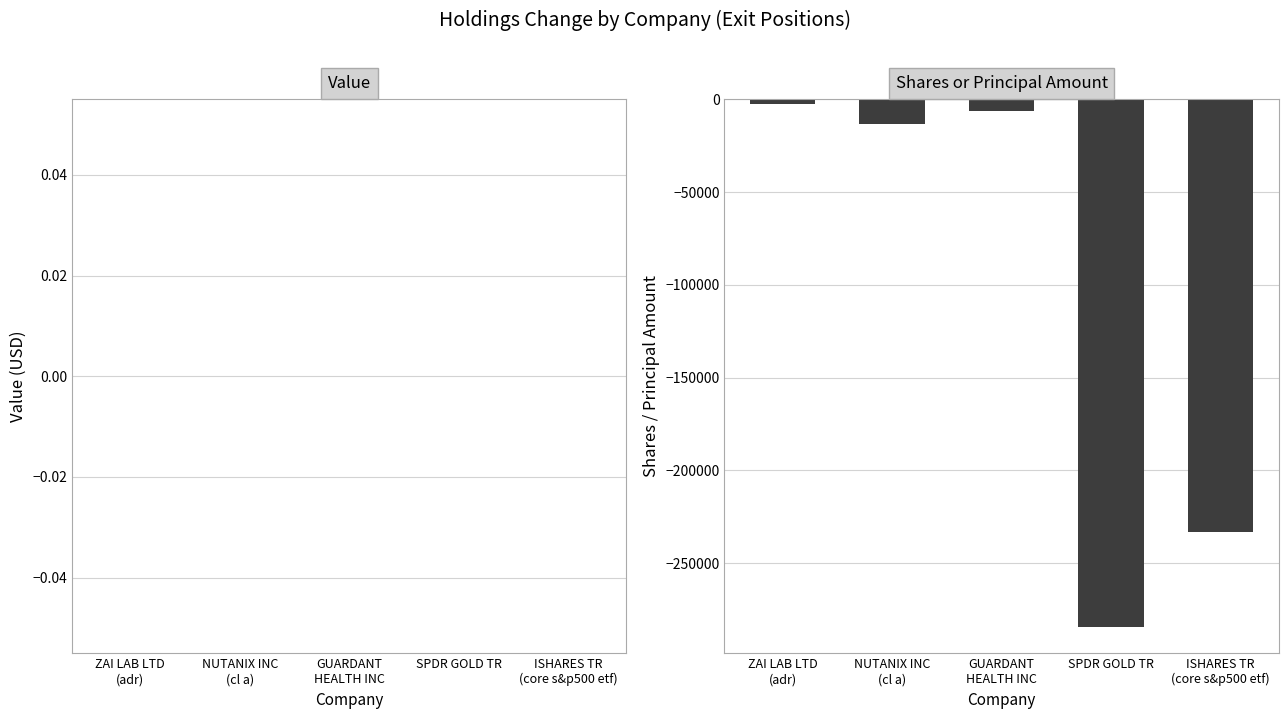

What is the label of the 4th bar from the left?

SPDR GOLD TR